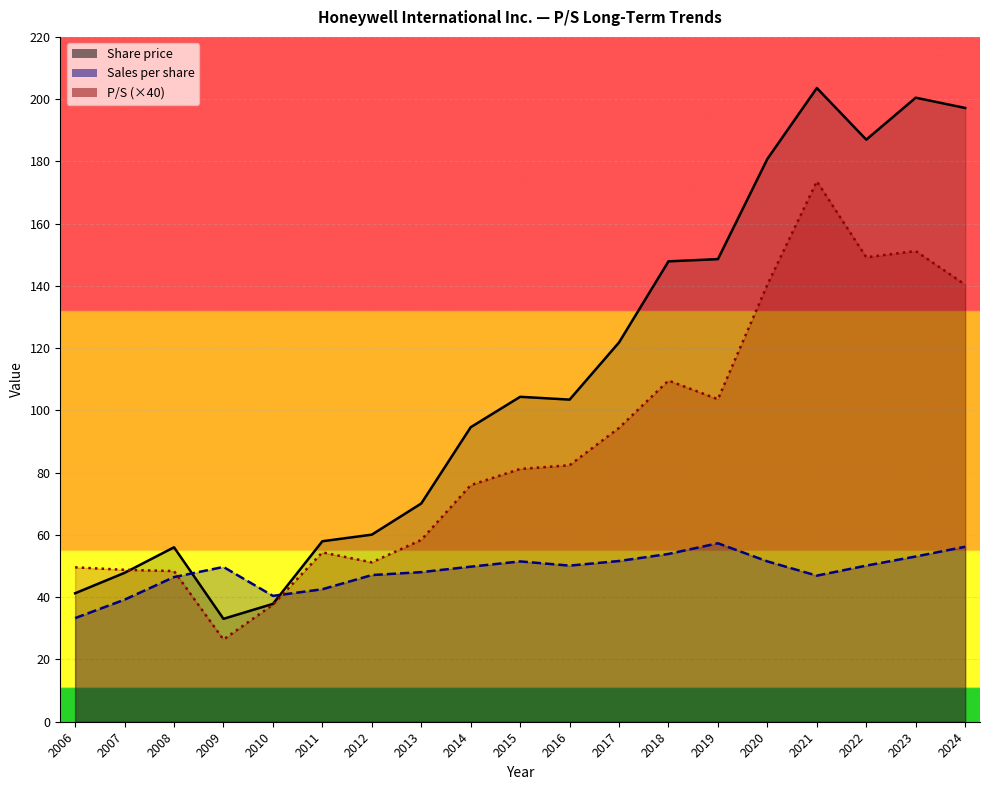

What is the difference between the second highest and minimum values in the P/S series?

3.1